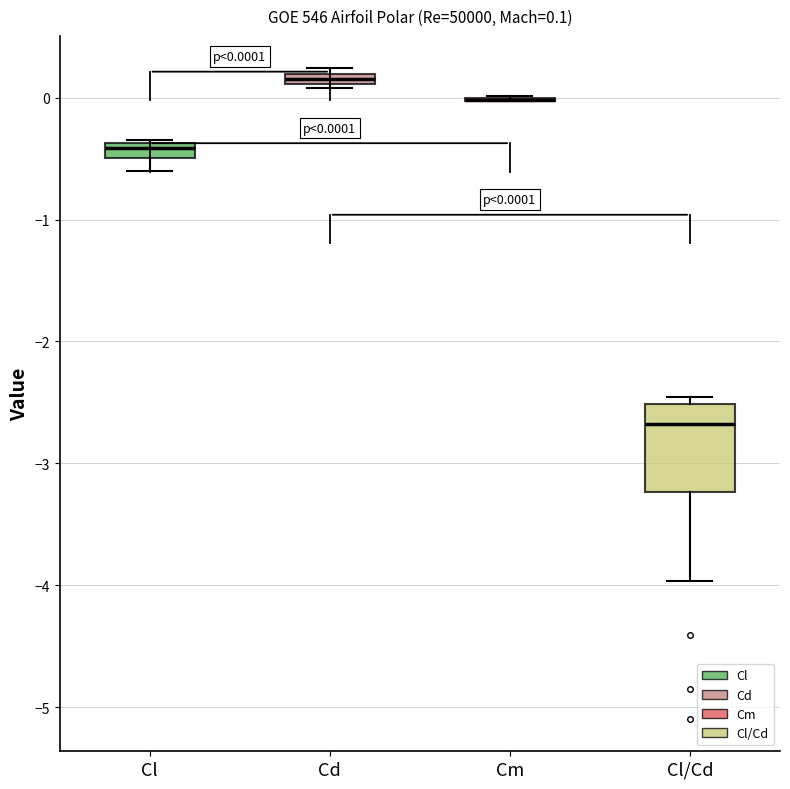

Comparing the boxes themselves (not the whiskers), which one is the tallest?

Cl/Cd